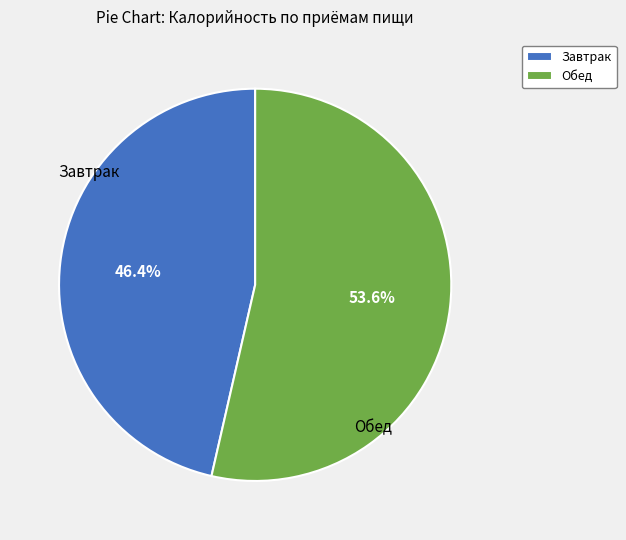

To the nearest percent, what is the difference between the Обед and Завтрак slice percentages?

7%